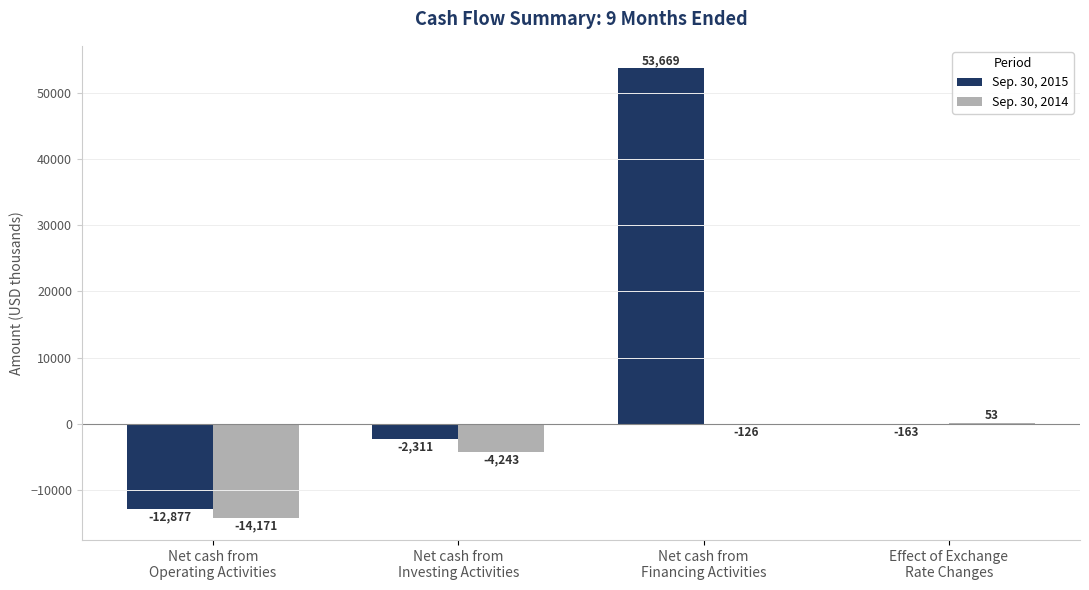

Reading left to right, what are all the values shown in this chart?

Sep. 30, 2015: Net cash from
Operating Activities=-12877	Net cash from
Investing Activities=-2311	Net cash from
Financing Activities=53669	Effect of Exchange
Rate Changes=-163
Sep. 30, 2014: Net cash from
Operating Activities=-14171	Net cash from
Investing Activities=-4243	Net cash from
Financing Activities=-126	Effect of Exchange
Rate Changes=53